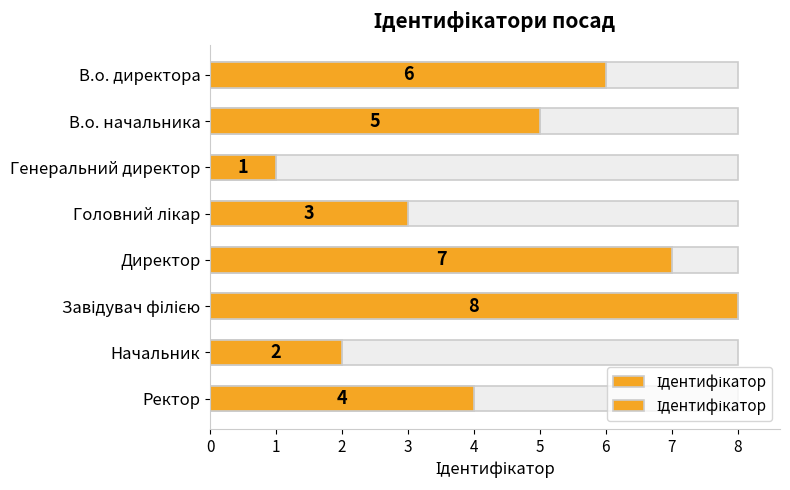

How many values are between 3 and 7?

5